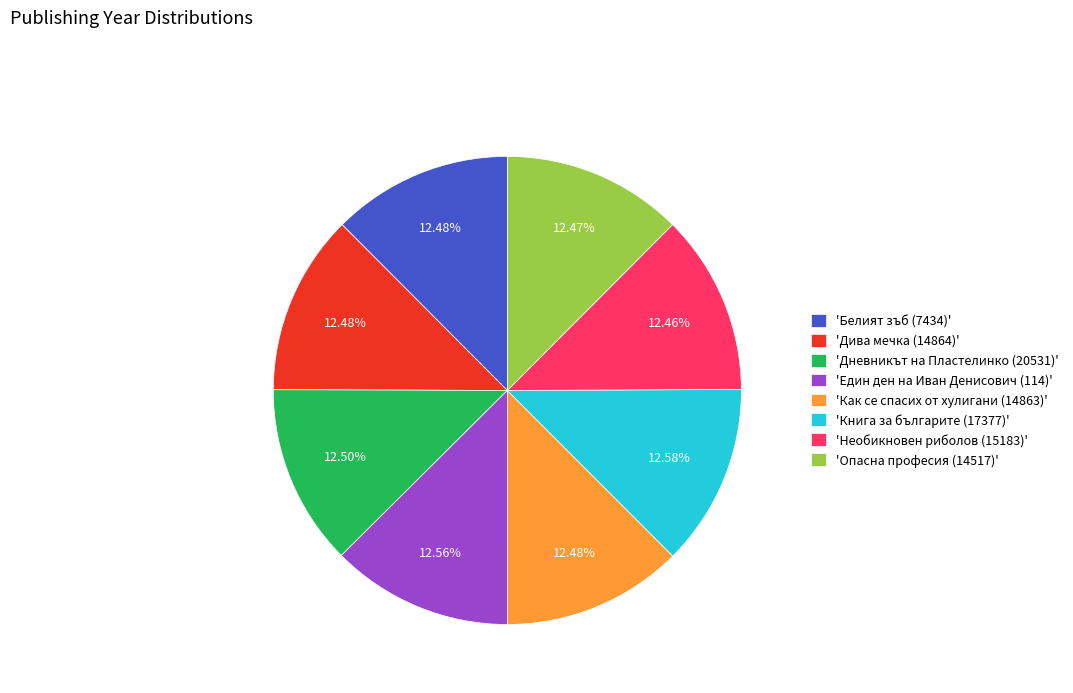

Is the sum of 'Белият зъб (7434)' and 'Необикновен риболов (15183)' greater than half?

No